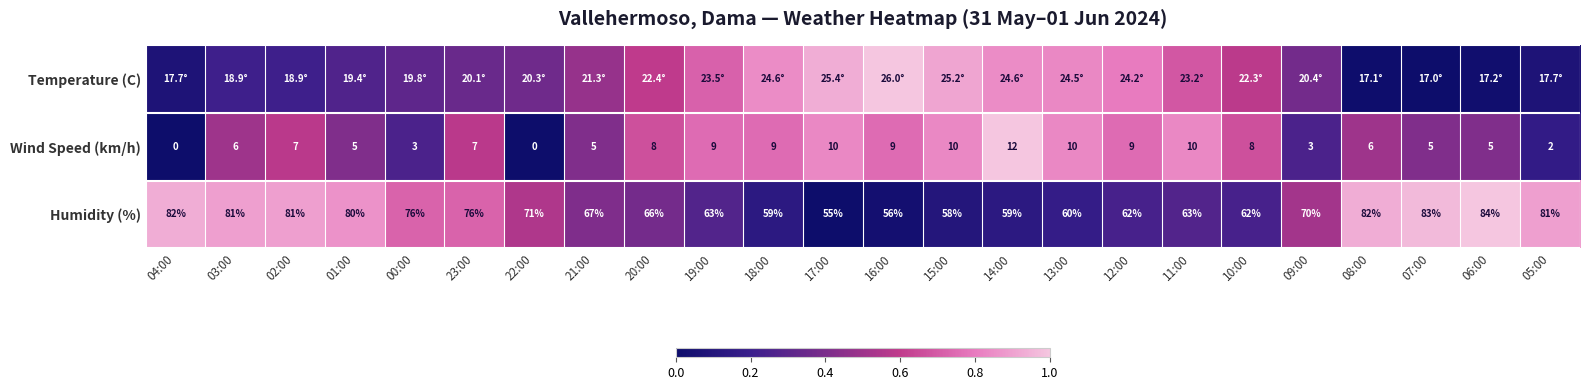

Is the value of Humidity (%) at 15:00 greater than the value of Wind Speed (km/h) at 23:00?

Yes